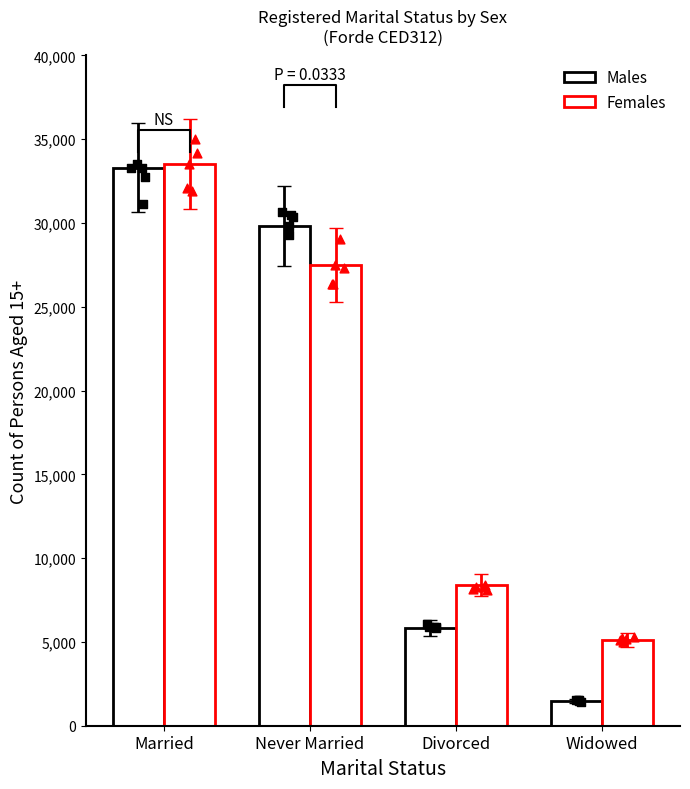

Which series has the largest total across all categories?

Females